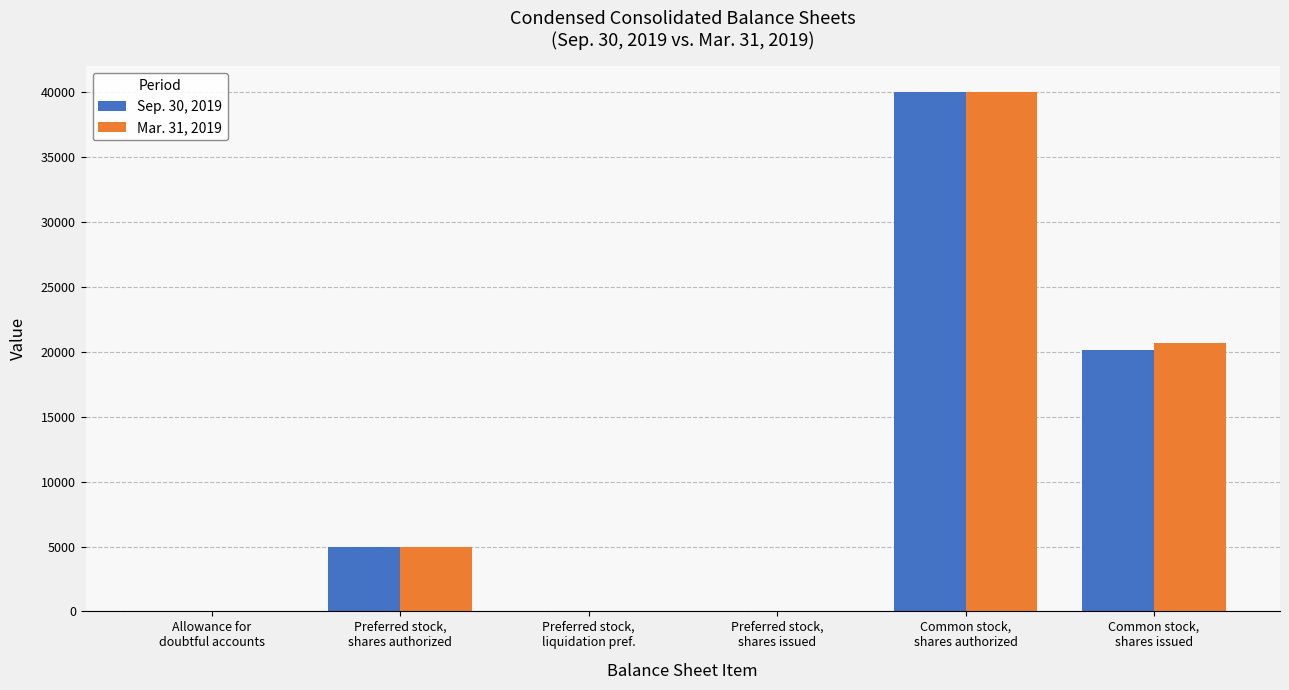

What value does the Sep. 30, 2019 series have at Preferred stock,
shares authorized, to the nearest 50?

5000